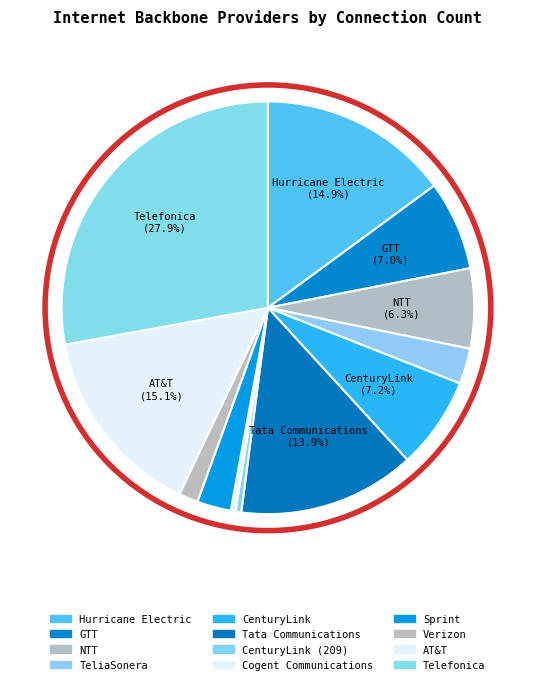

Count the number of slices in the pie.

12